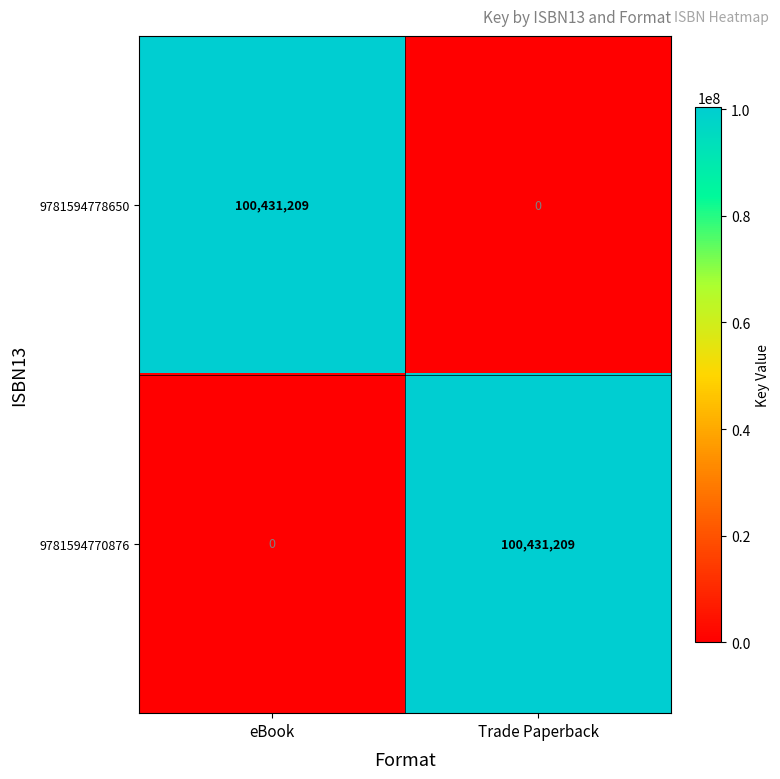

What is the difference between the highest and lowest values at Trade Paperback?

100431209